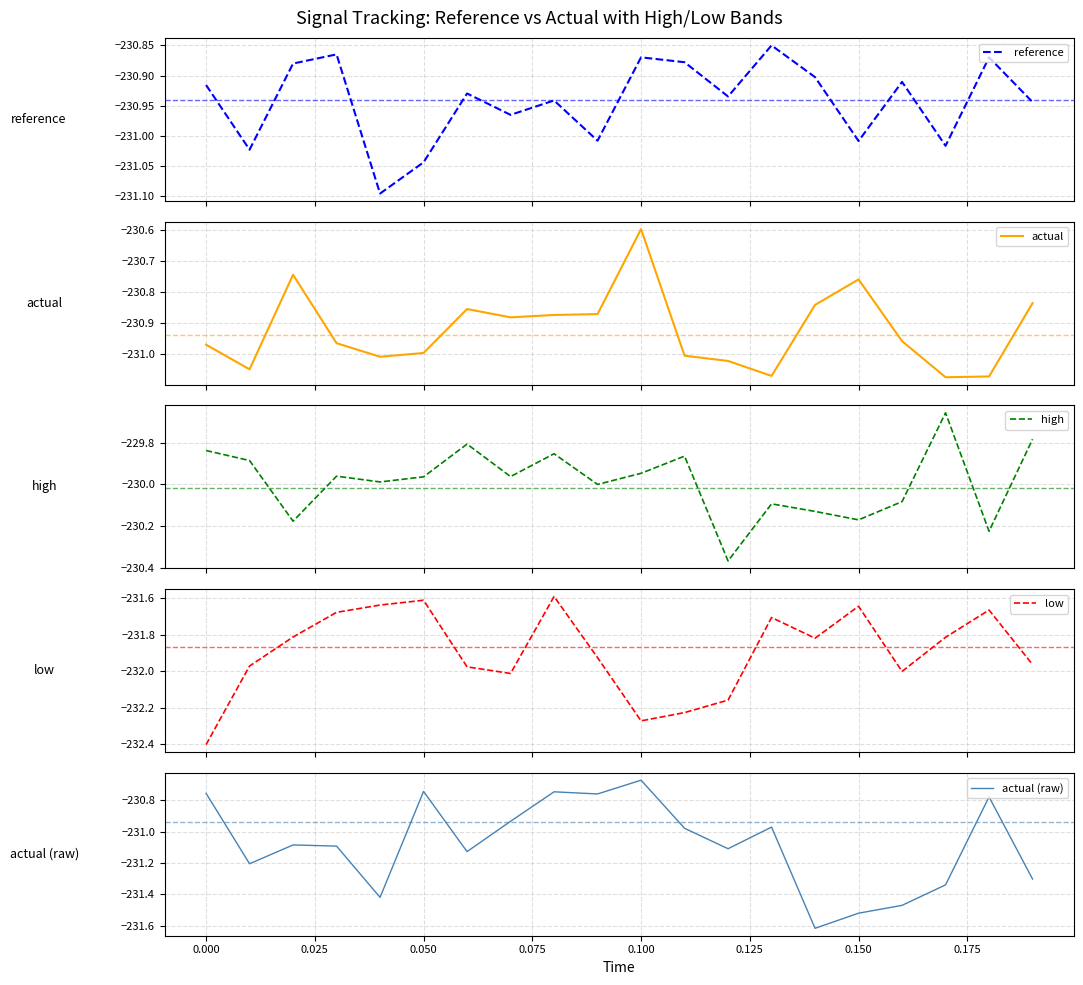

True or false: low and high cross at least once.

False